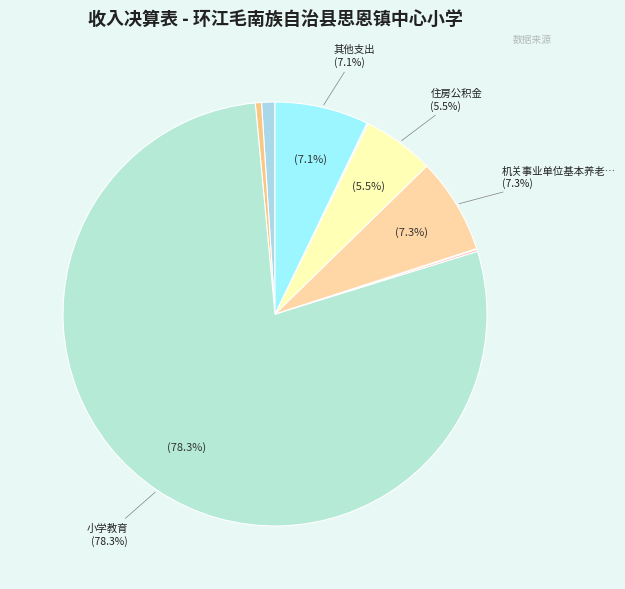

To the nearest percent, what is the difference between the largest and smallest slice percentages?

78%